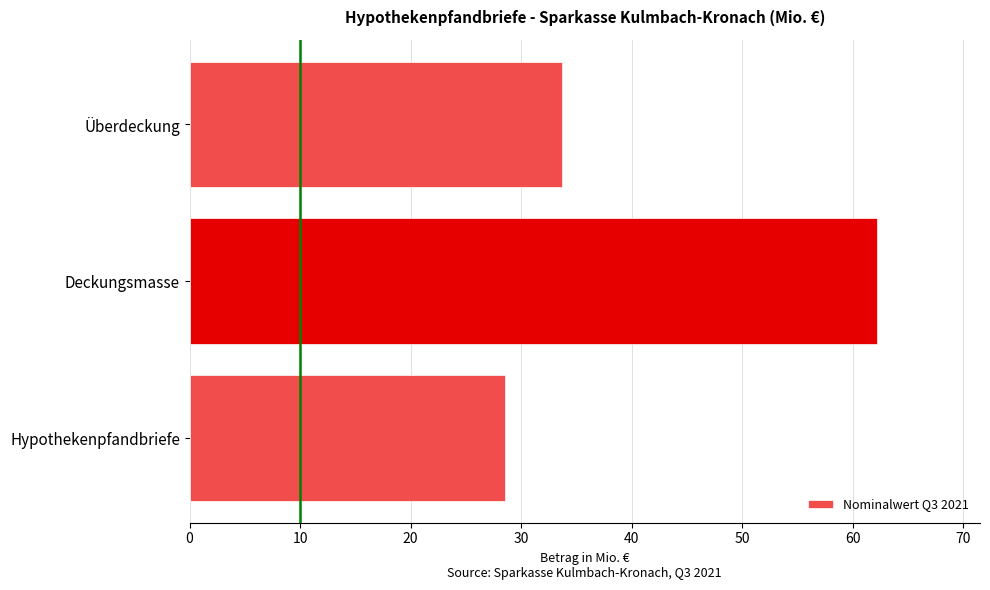

What is the ratio of the value at Überdeckung to the value at Hypothekenpfandbriefe?

1.2